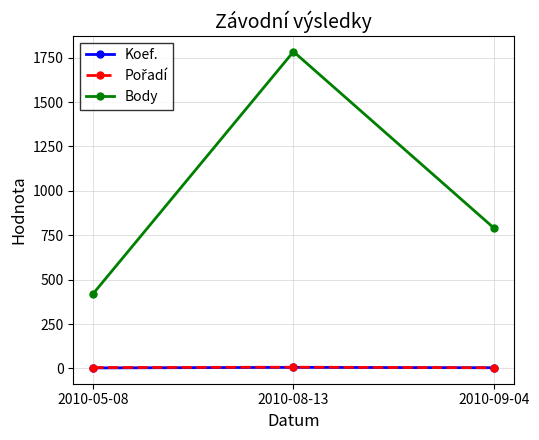

At which label is Body closest to 1103?

2010-09-04